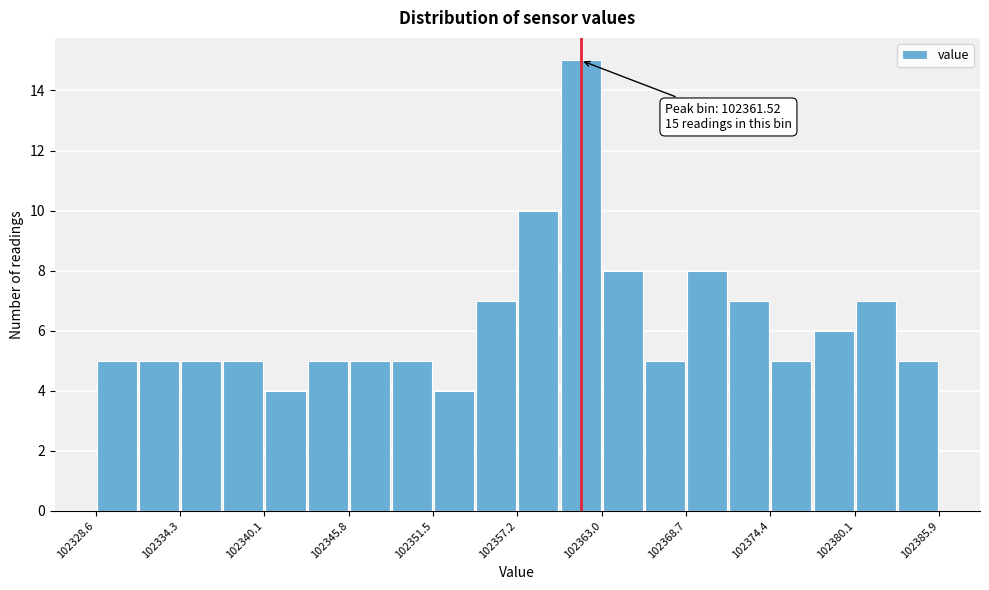

Read against the x-axis, roughly where is the centre of the tallest bar?

102362